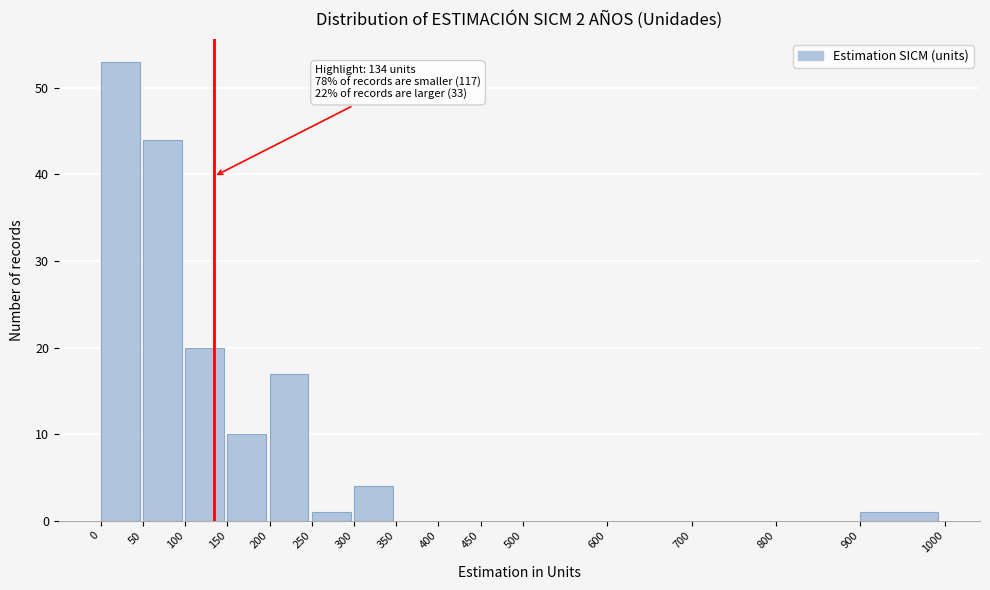

Which range on the x-axis has the tallest bar?

0 to 50